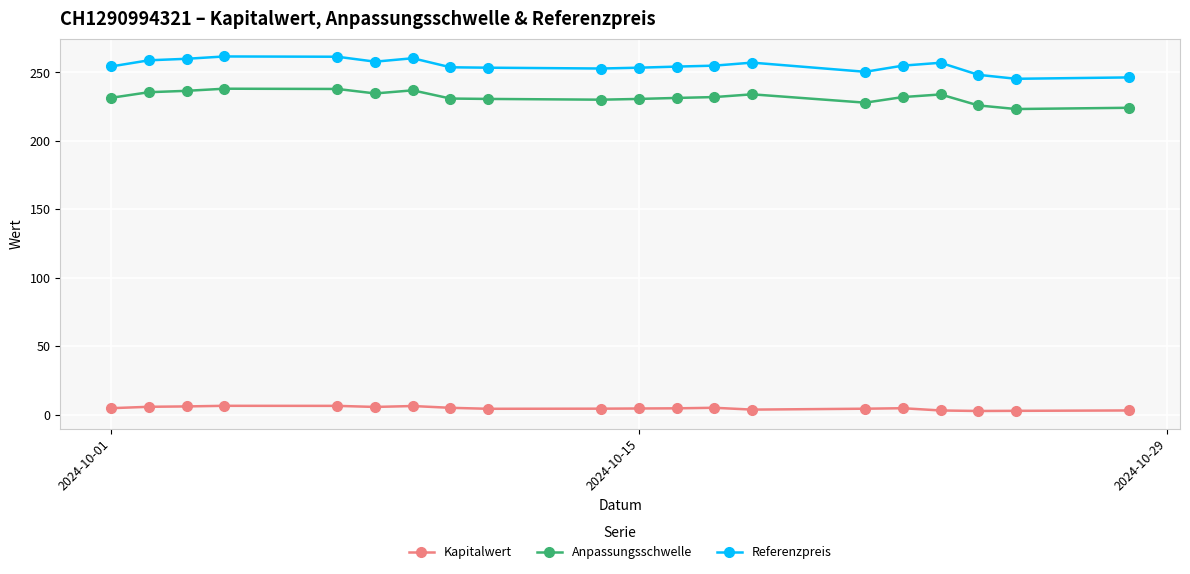

True or false: Anpassungsschwelle and Kapitalwert intersect in this chart.

False